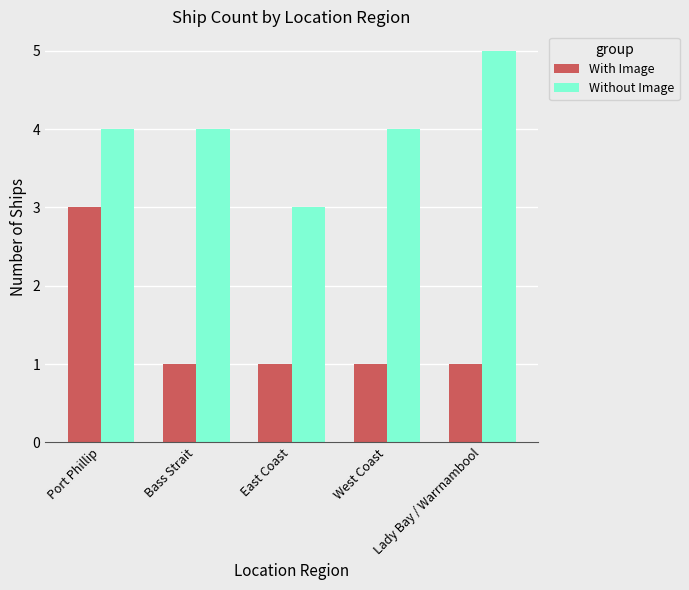

Reading right to left, extract all data points from this chart.

With Image: 1	1	1	1	3
Without Image: 5	4	3	4	4